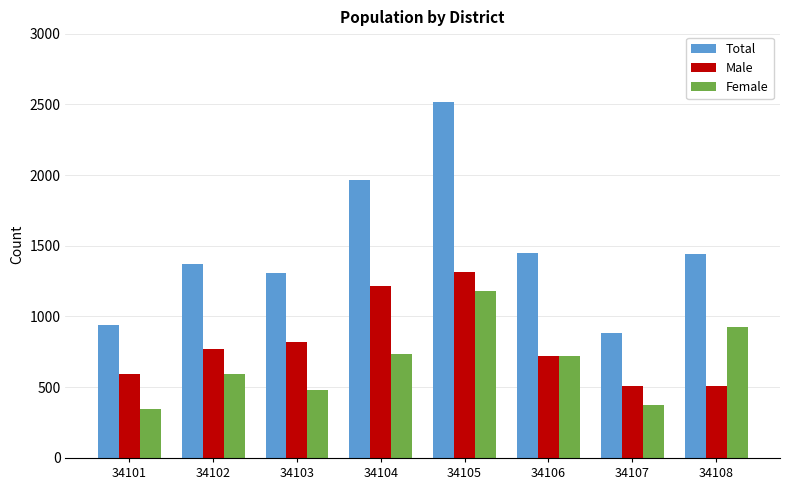

Between 34105 and 34108, which series saw the biggest shift?

Total